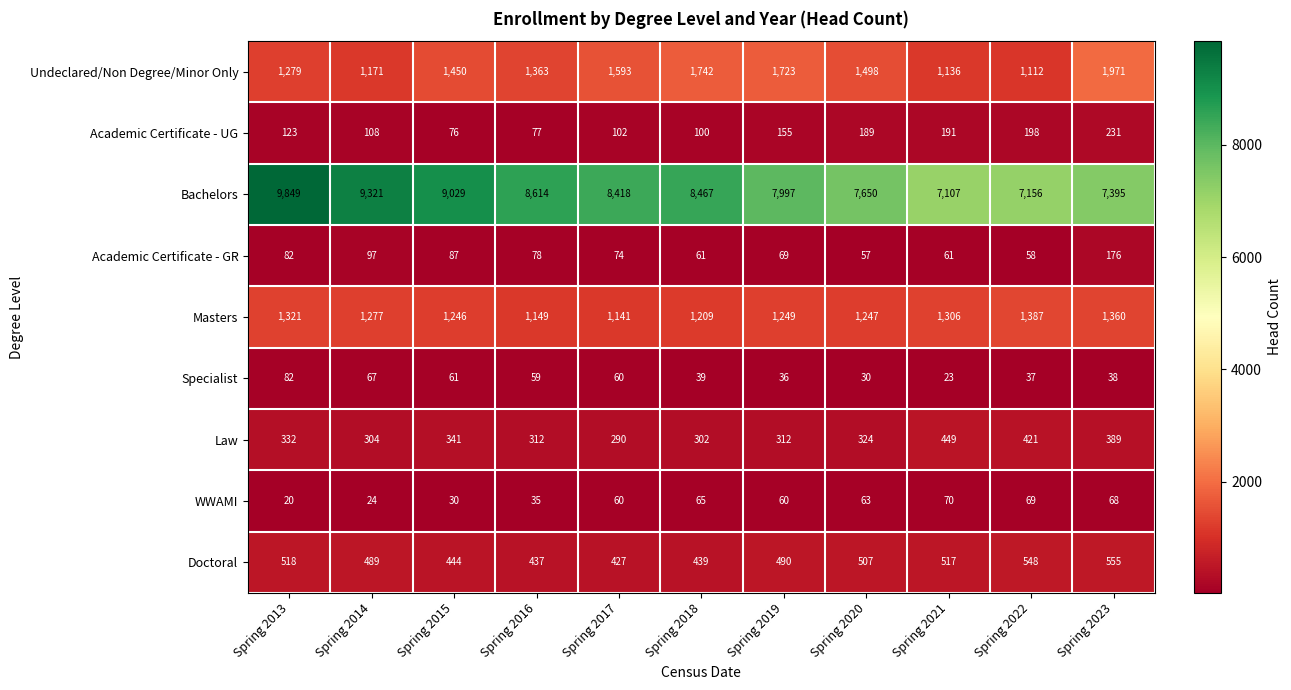

What is the total value across all series at Spring 2023?

12183